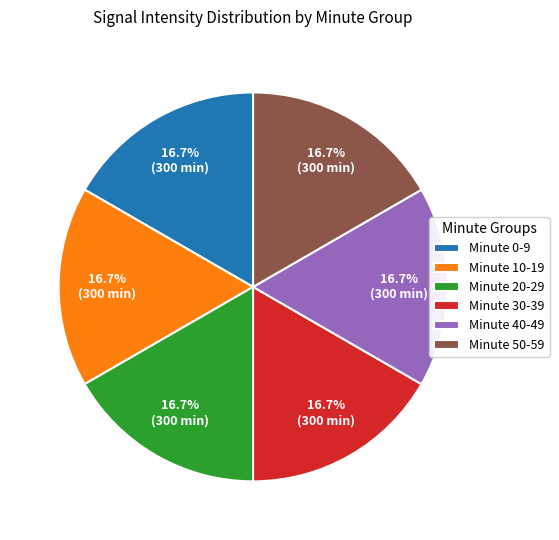

What percentage is NOT represented by Minute 30-39?

83.3%